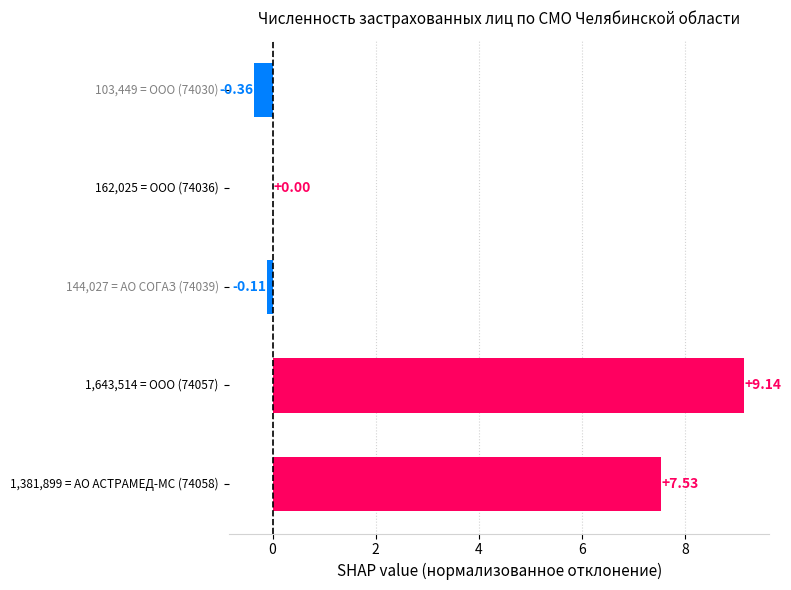

What is the sum of all values?

16.2